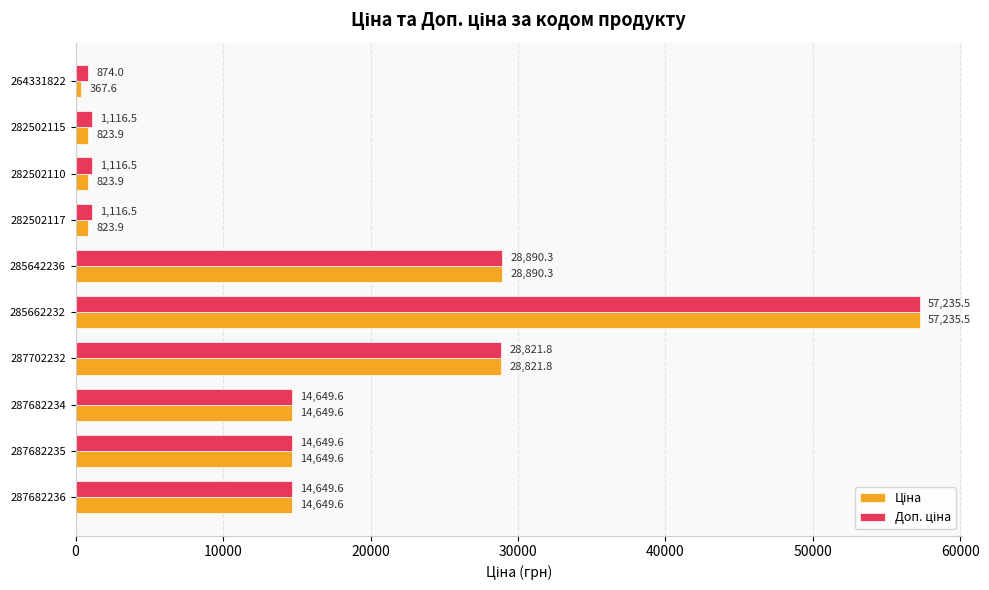

What is the maximum value shown in the chart?

57235.5